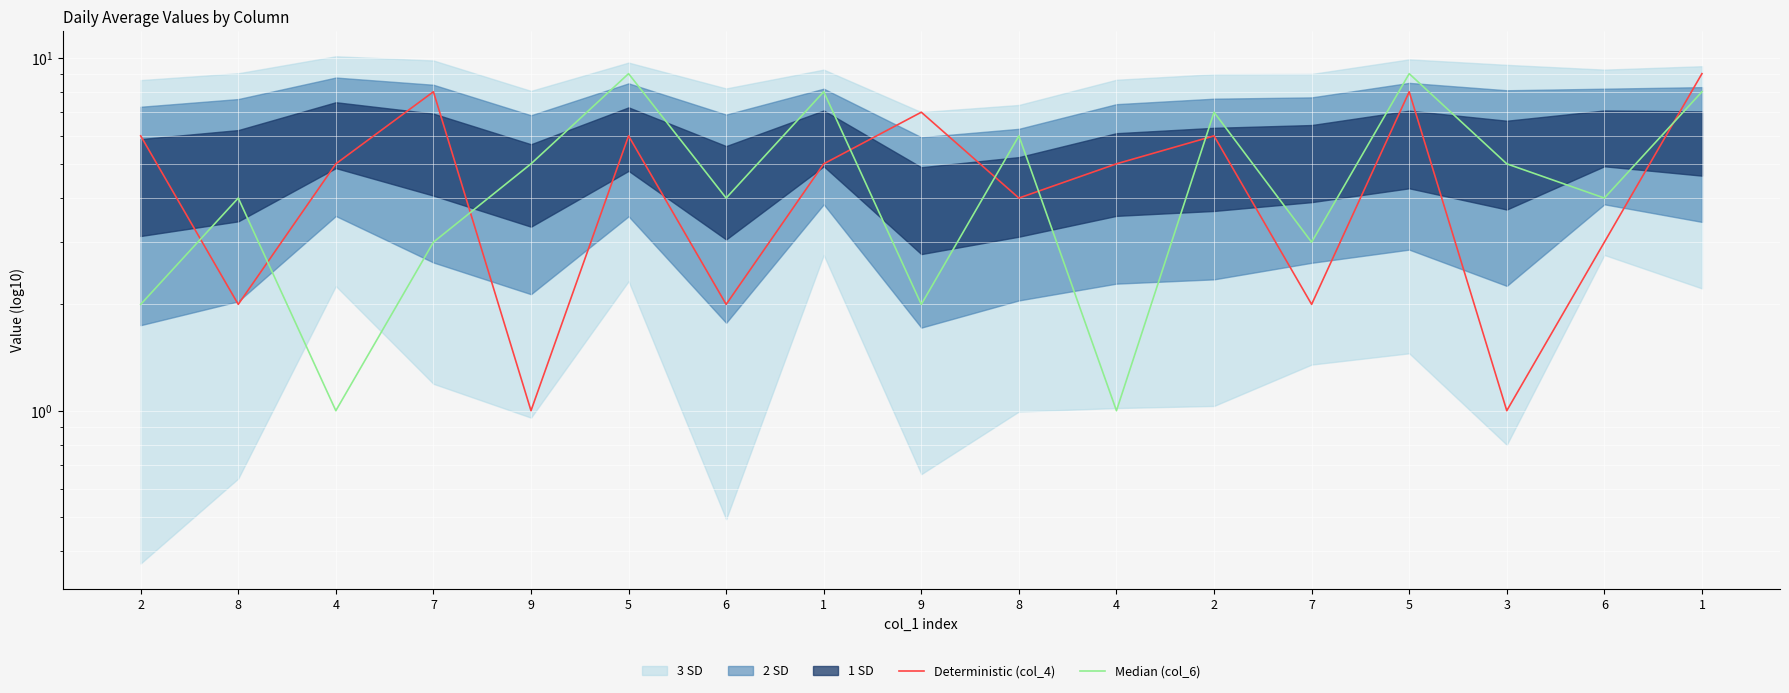

How many intersections are there between Deterministic (col_4) and Median (col_6)?

8